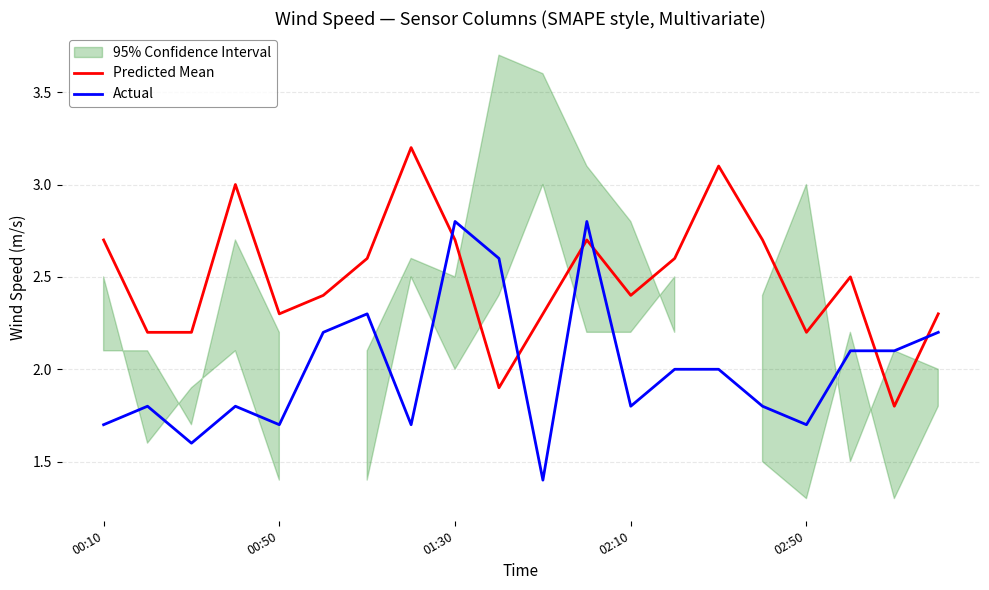

Which category has the highest value in the Actual series?

01:30